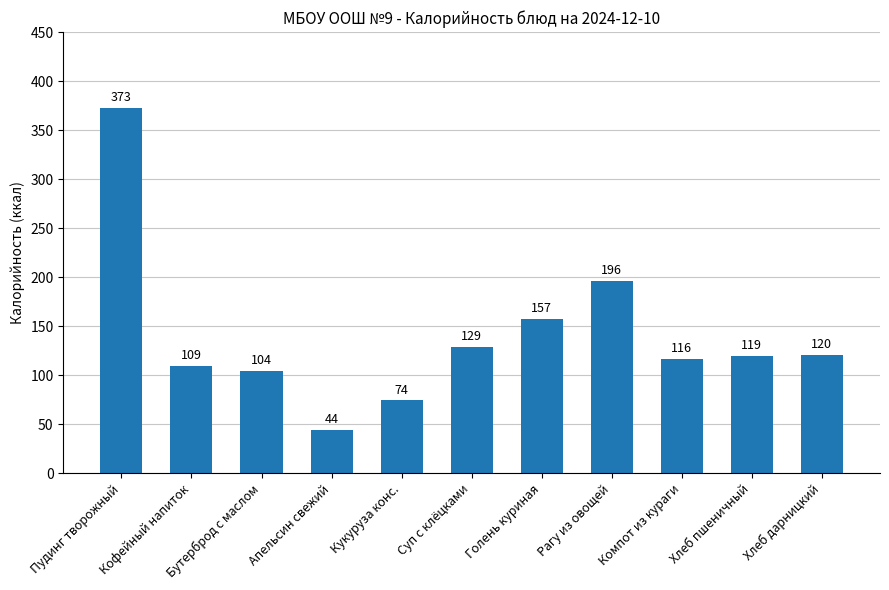

At which label does the data first exceed 119?

Пудинг творожный